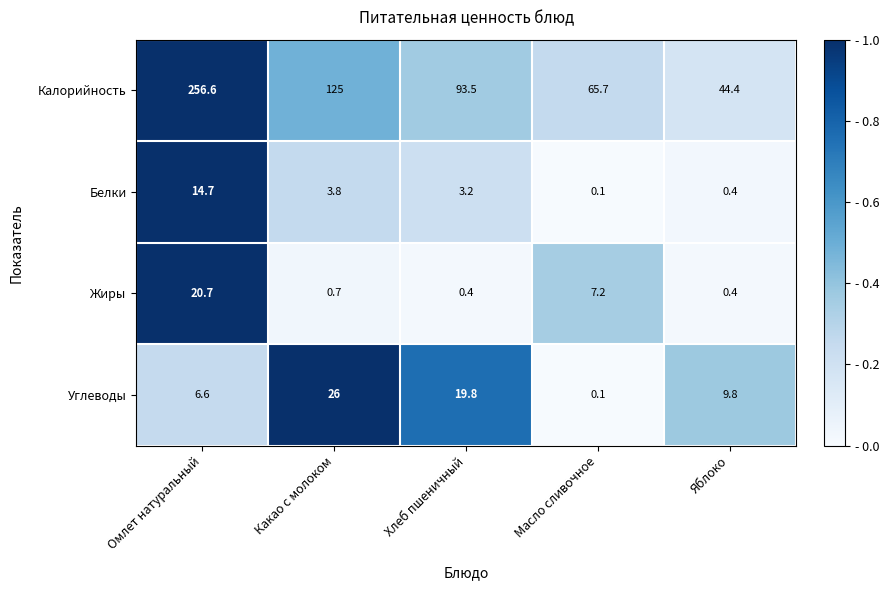

What is the difference between the maximum and second lowest values in the Углеводы series?

19.4